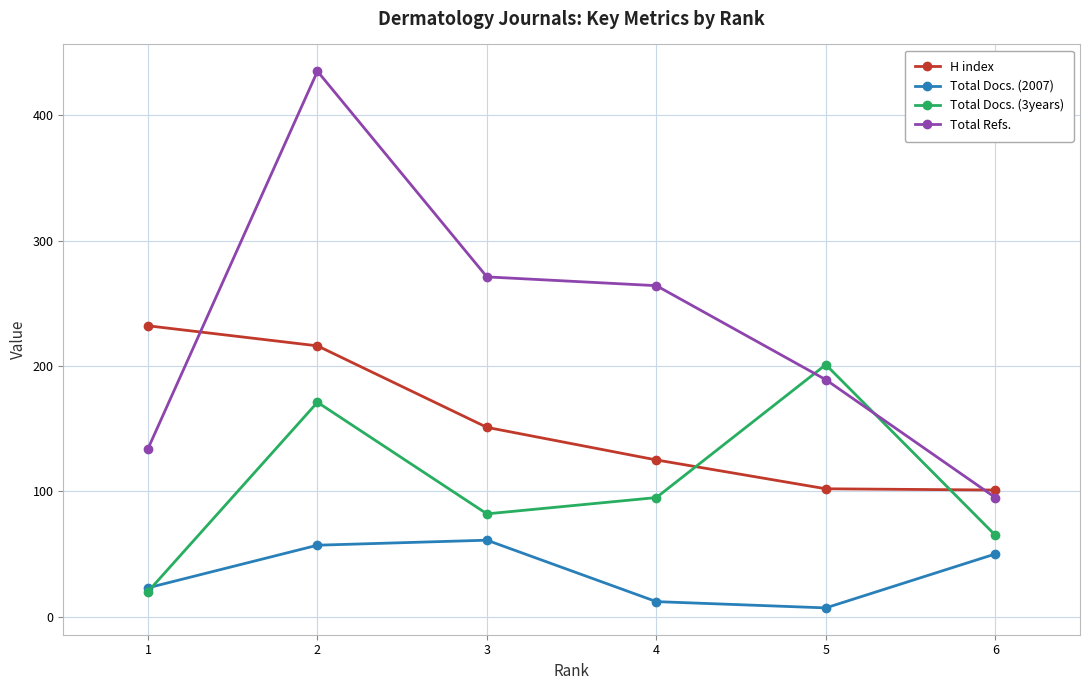

Does the chart have visible grid lines?

Yes